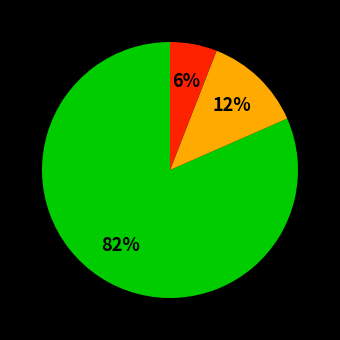

To the nearest percent, what is the average slice percentage?

33%